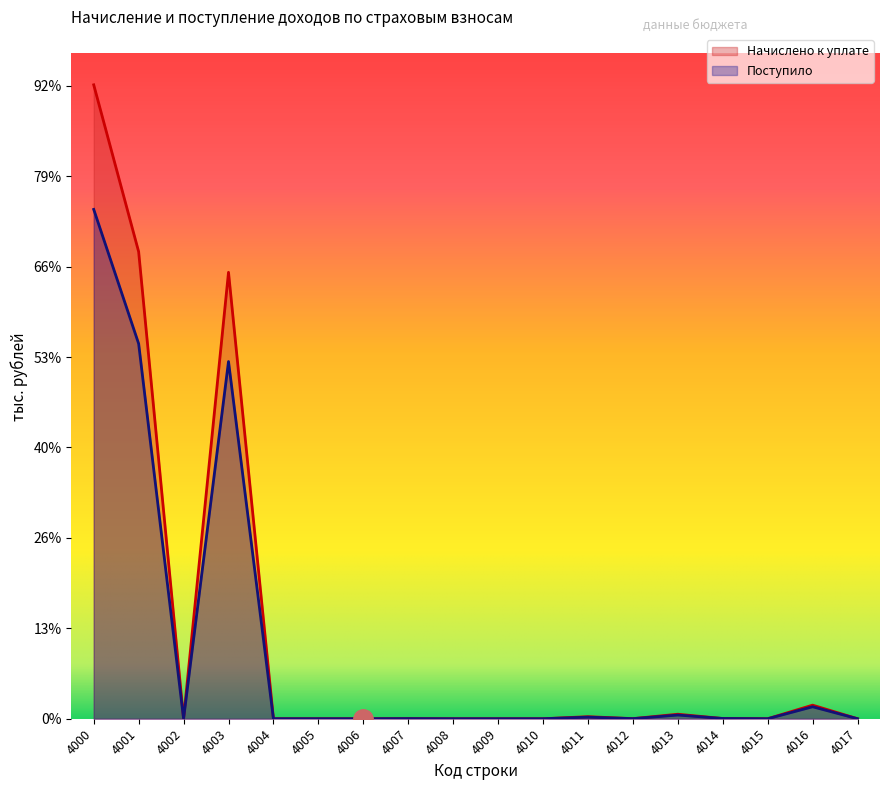

At which label does Поступило reach its peak?

4000